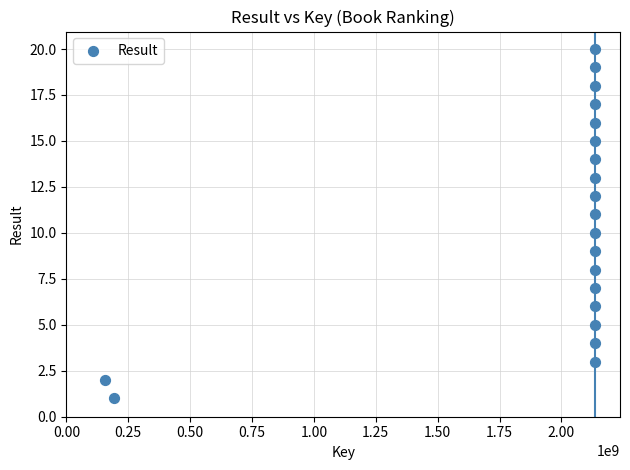

What is the range of Y values (max minus min)?

19